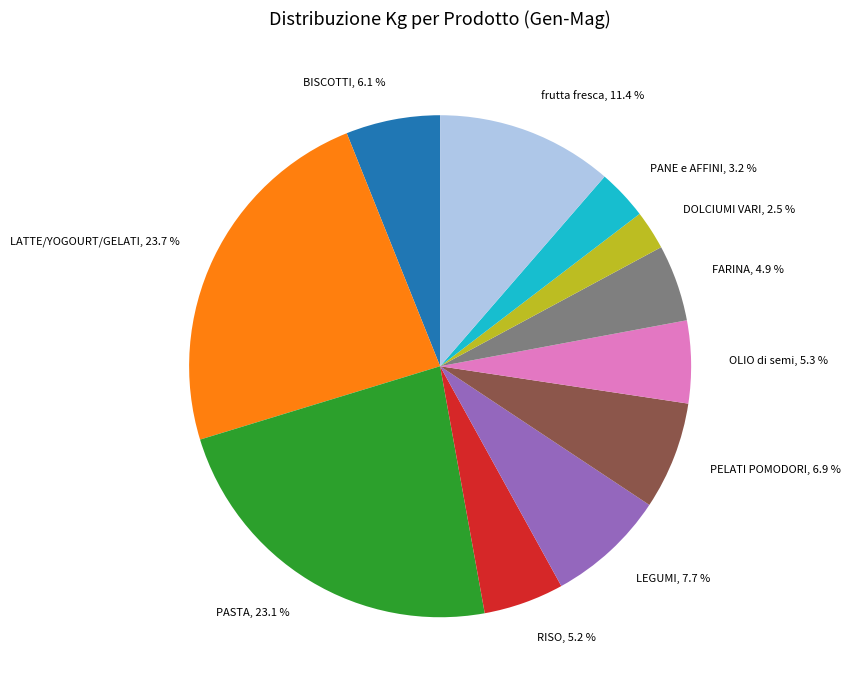

Which slice is the smallest?

DOLCIUMI VARI